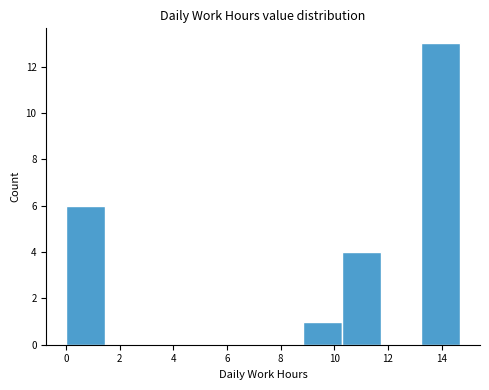

Reading left to right, list every bar in this chart as the range it spans on the x-axis followed by its height. Neither the bar edges nor the heights are printed on the chart, so give them approximately, as read against the axes.

0.0 to 1.4: 6
1.4 to 3.0: 0
3.0 to 4.4: 0
4.4 to 5.8: 0
5.8 to 7.4: 0
7.4 to 8.8: 0
8.8 to 10.2: 1
10.2 to 11.8: 4
11.8 to 13.2: 0
13.2 to 14.8: 13